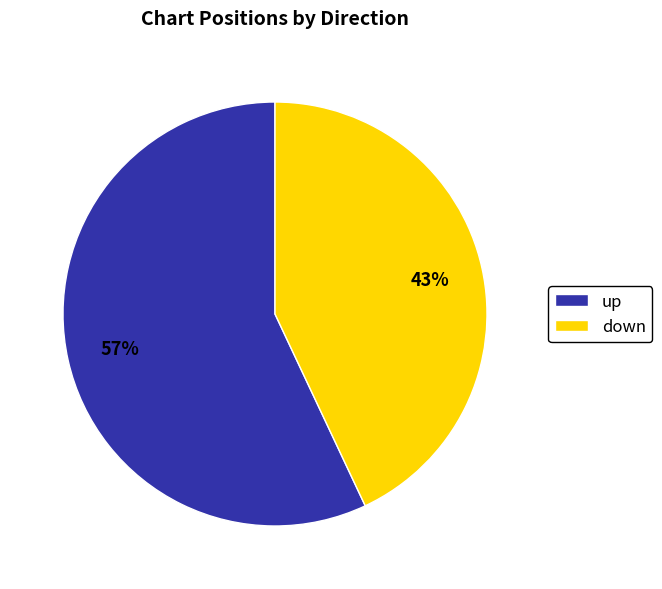

To the nearest percent, what percentage of the pie is down?

43%